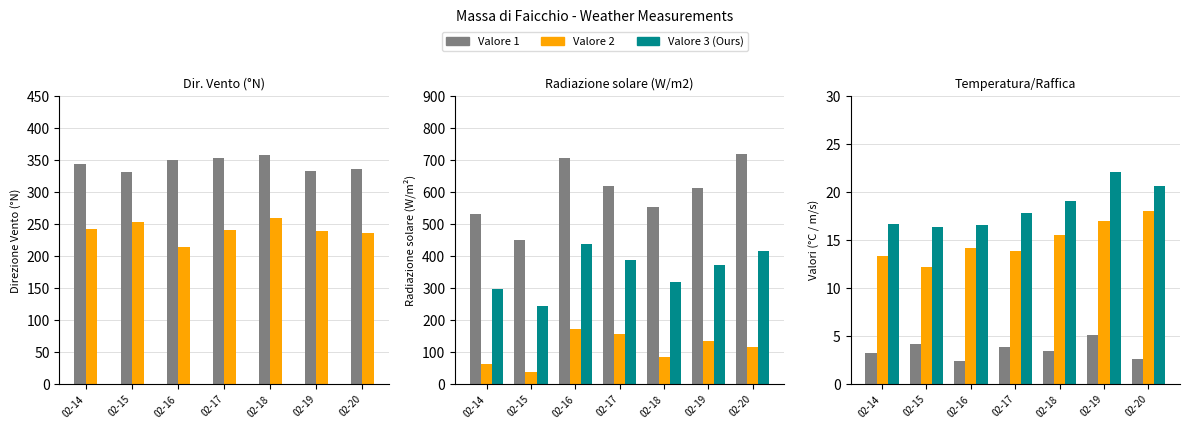

What is the minimum value for Dir. Vento Grezzo?

214